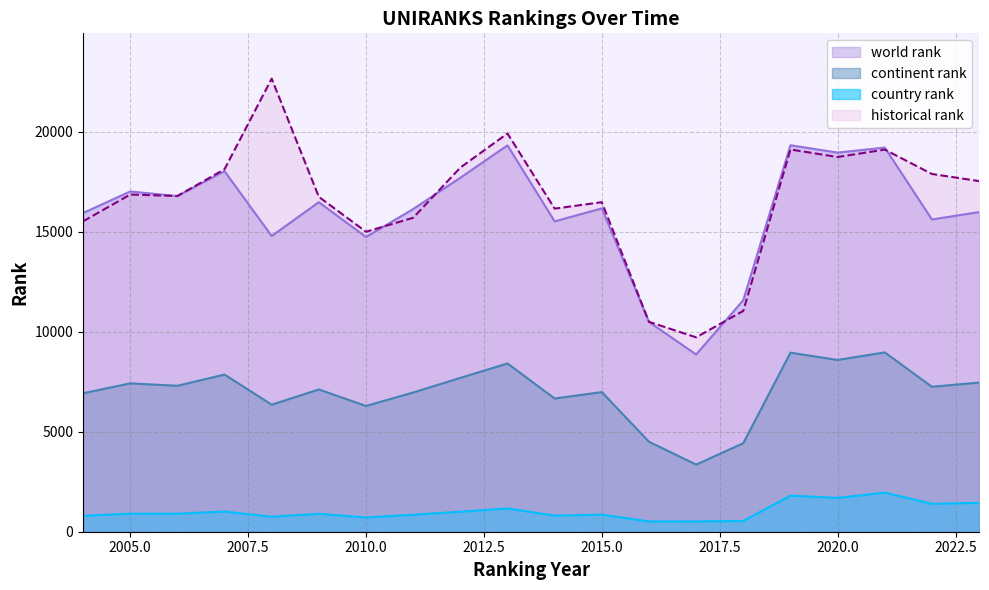

Is it true that country rank equals 244.5 at 2010?

False